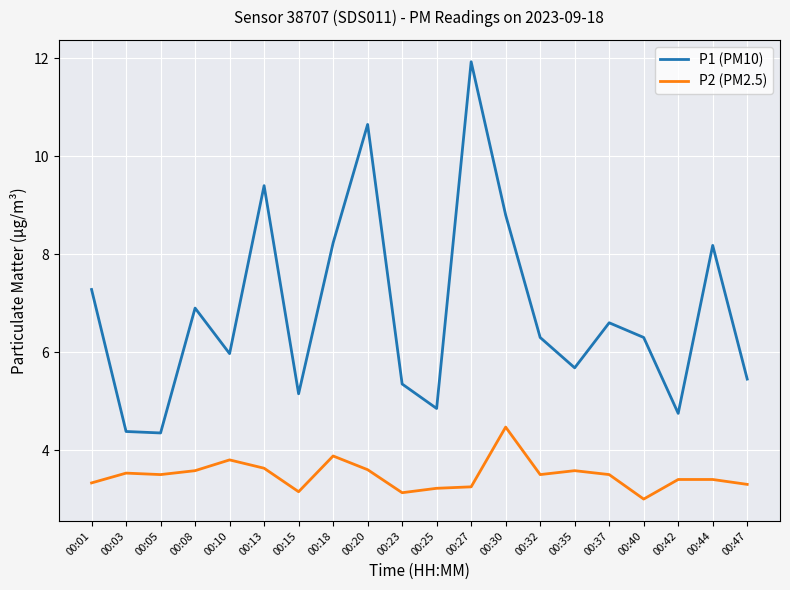

The value of P2 (PM2.5) at 00:23 is 3.1. True or false?

True